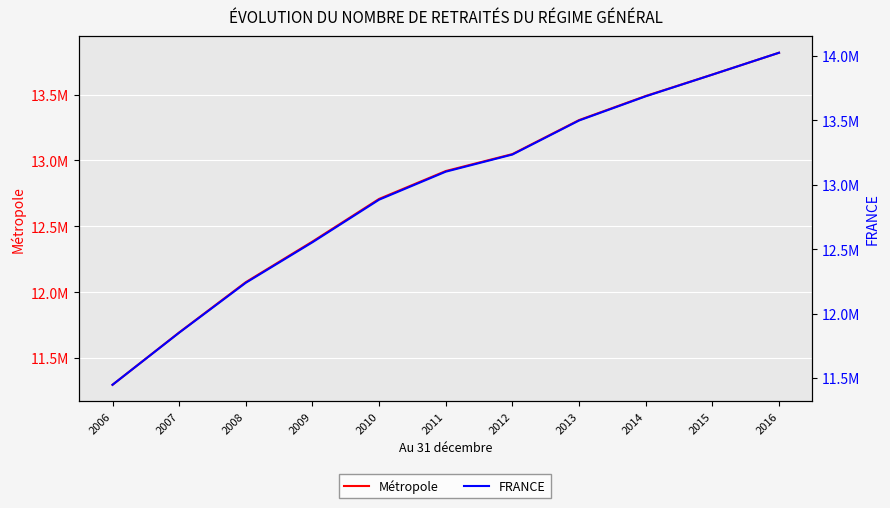

True or false: Métropole and FRANCE cross at least once.

False